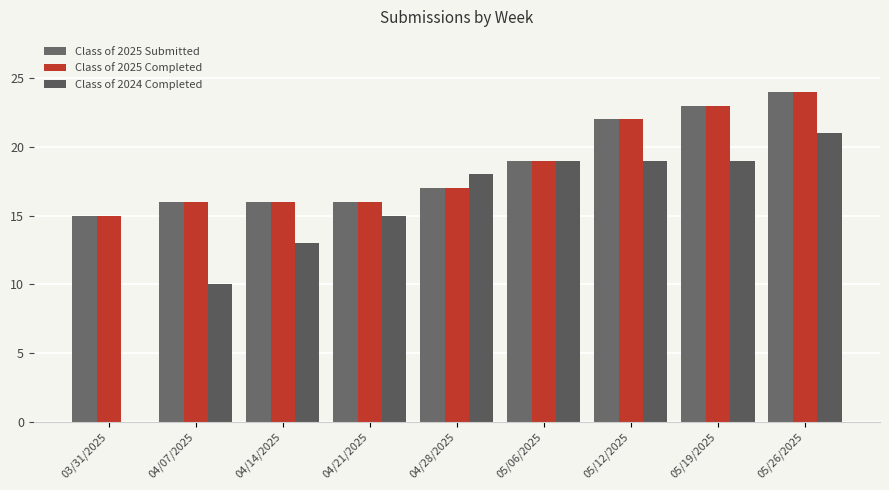

Are the bars grouped side by side (vs. stacked)?

Yes